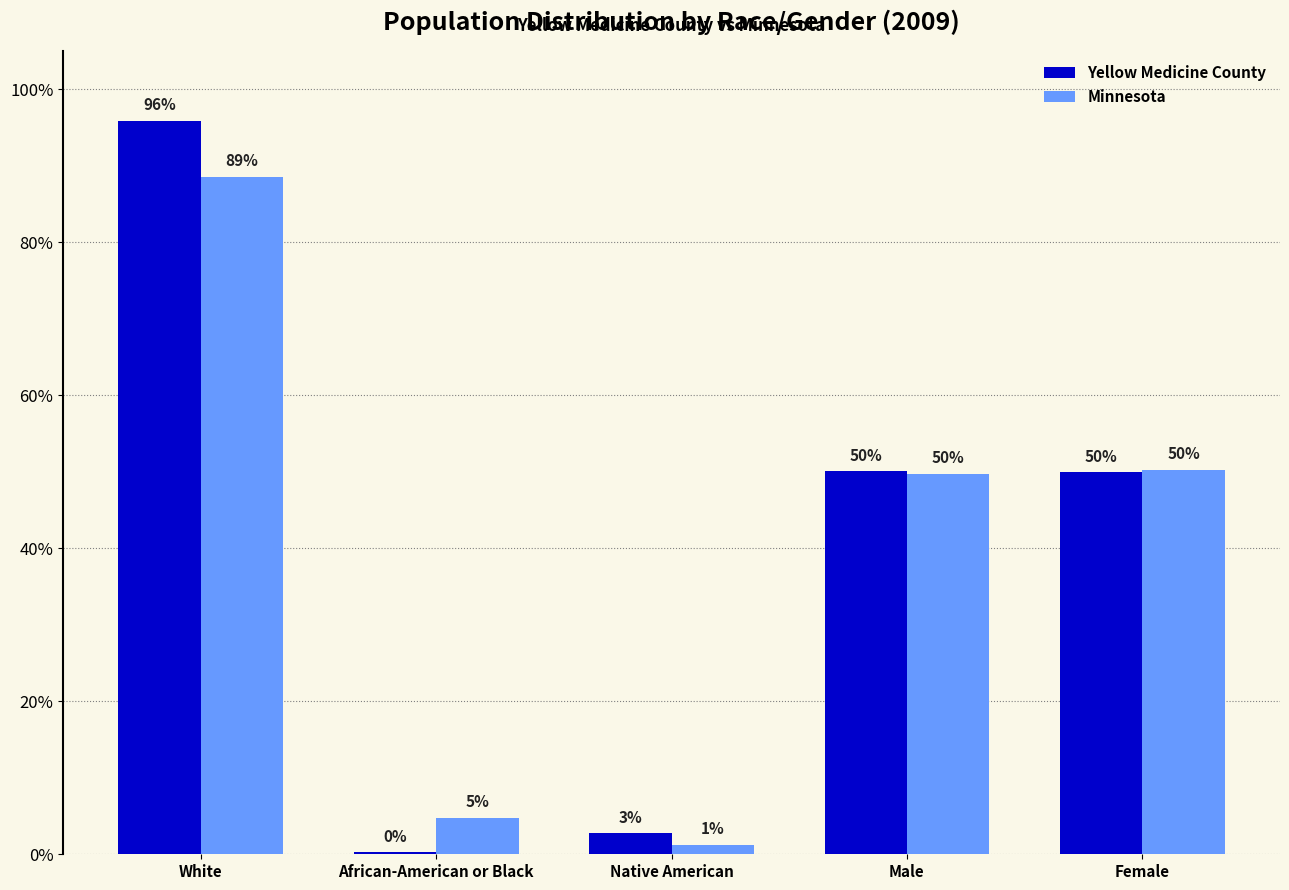

Are the bars grouped side by side (vs. stacked)?

Yes